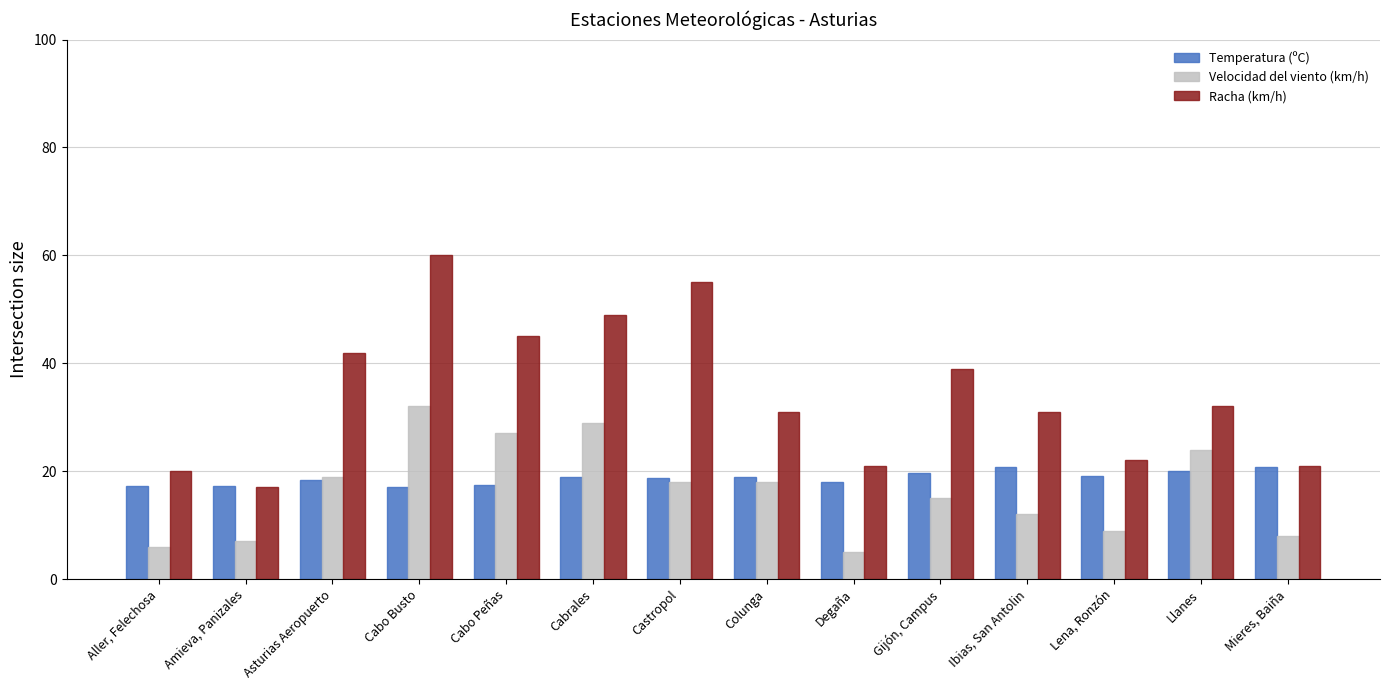

What is the label of the 13th bar from the left?

Llanes